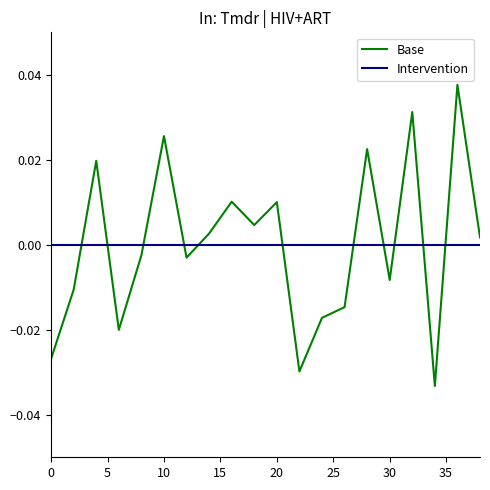

True or false: Intervention and Base cross at least once.

True